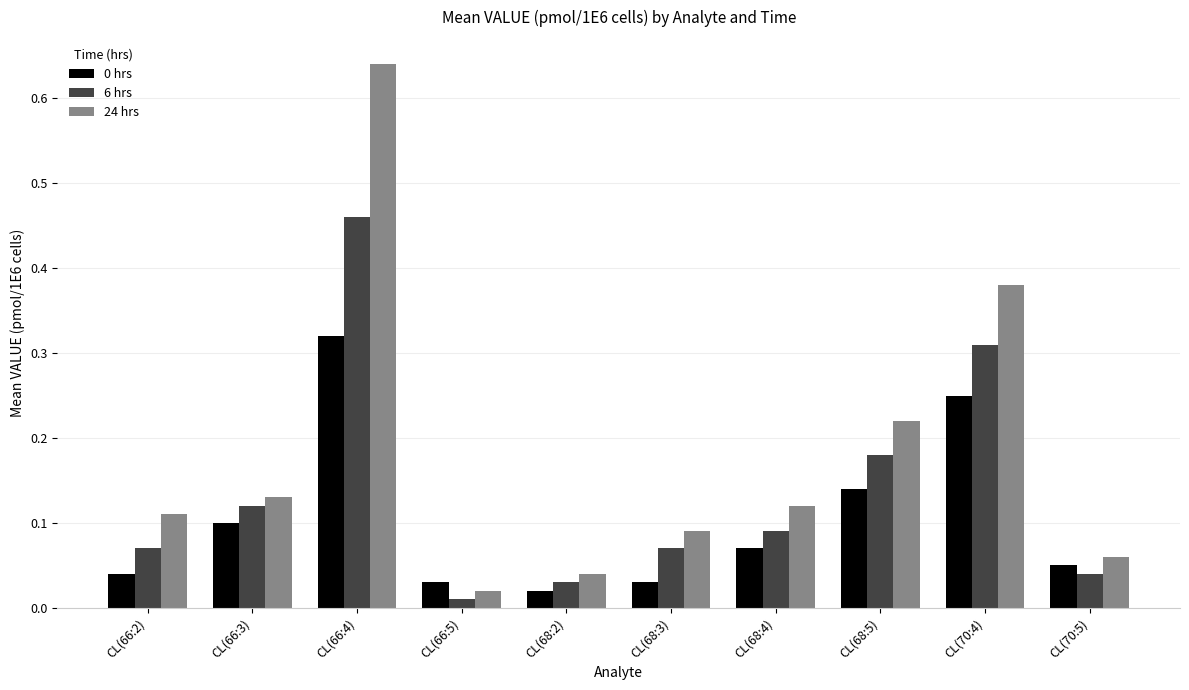

True or false: 0 hrs has a value of 0.1 at CL(68:3).

False